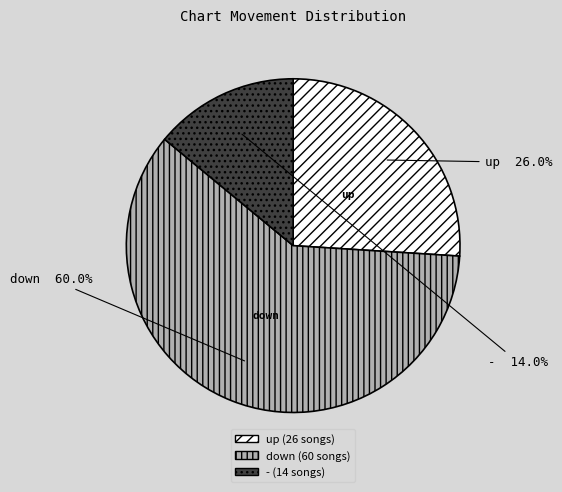

How many segments does this pie chart have?

3